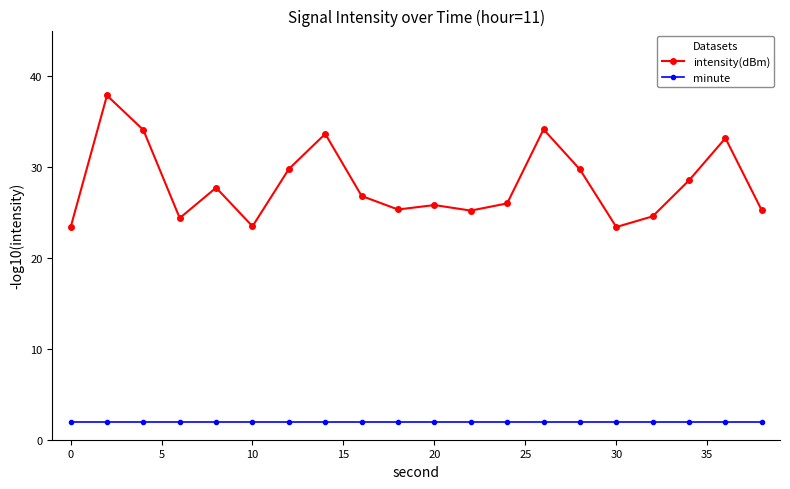

What is the average value of the intensity(dBm) series?

28.1